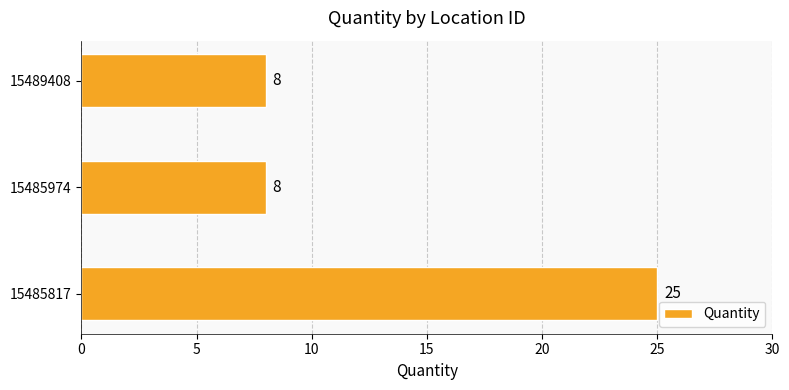

How many values are between 8 and 25?

3